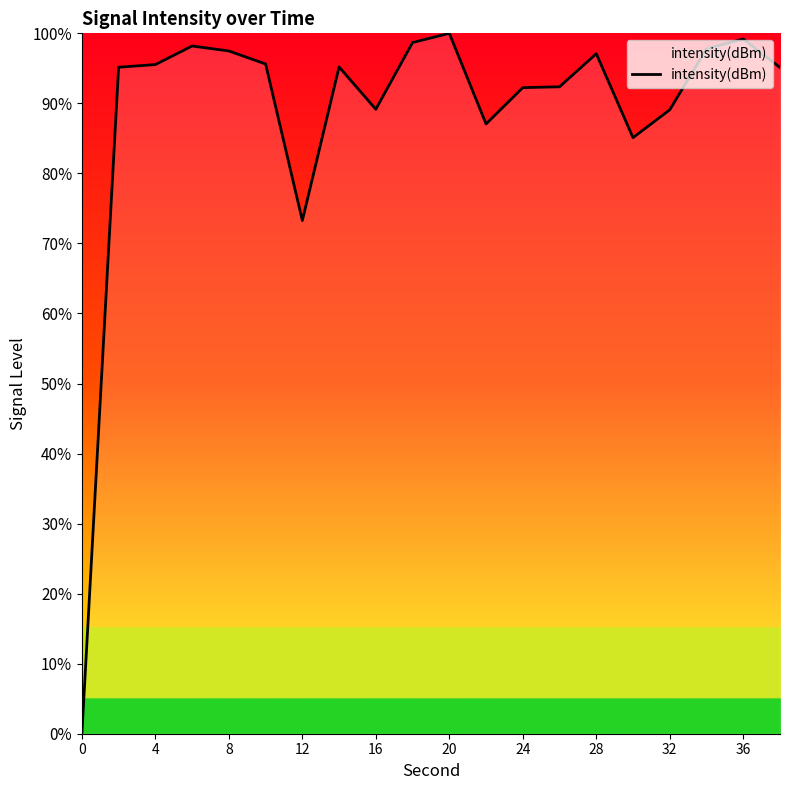

What is the difference between the maximum and minimum values?

100.0